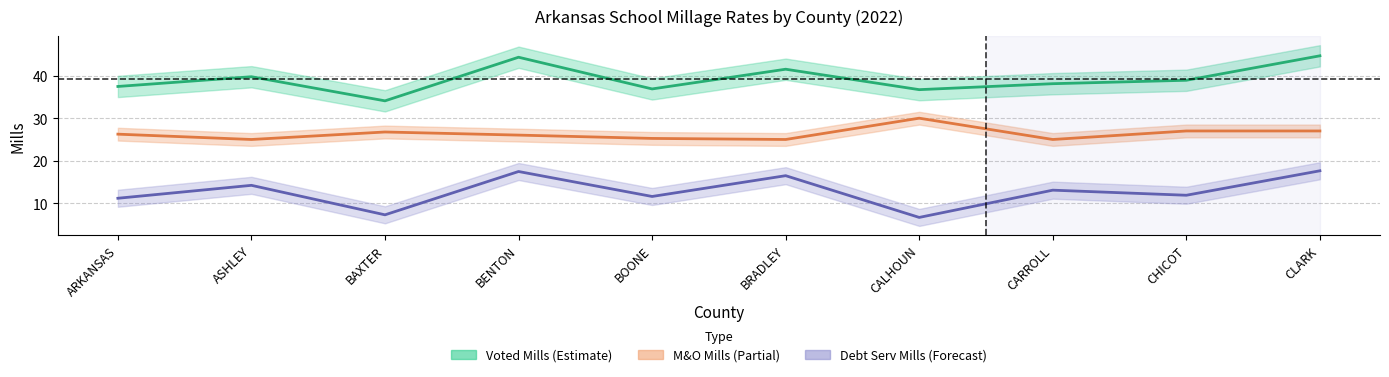

What is the difference between the Debt Serv Mills values at BAXTER and CARROLL?

5.8